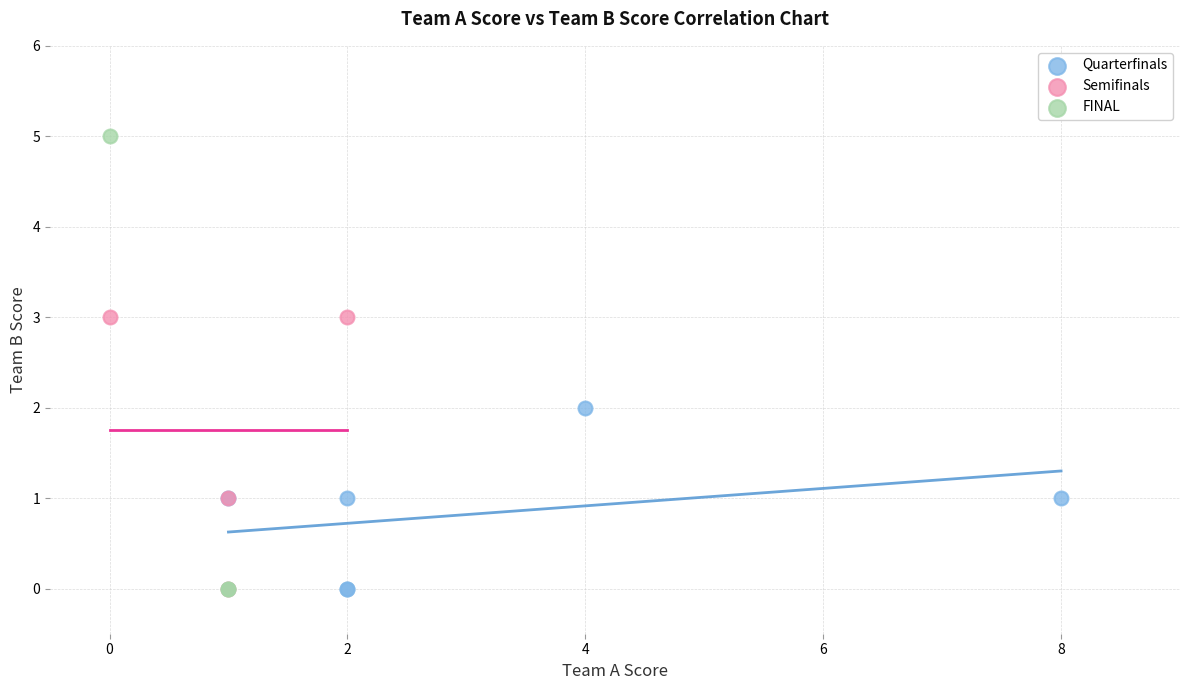

What are all the series names shown in the legend?

Quarterfinals, Semifinals, FINAL